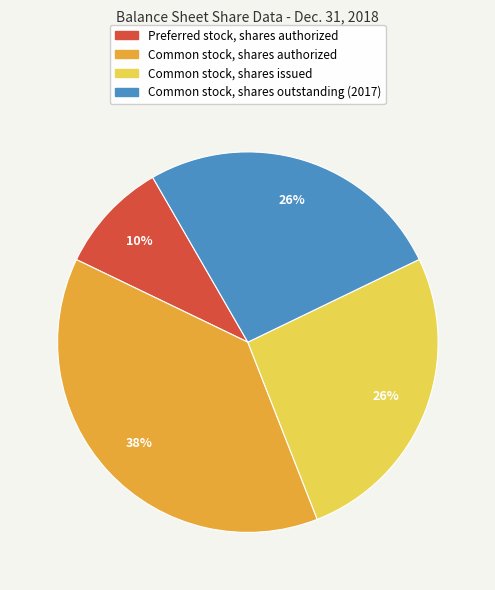

What percentage is the Preferred stock, shares authorized slice, to the nearest percent?

10%